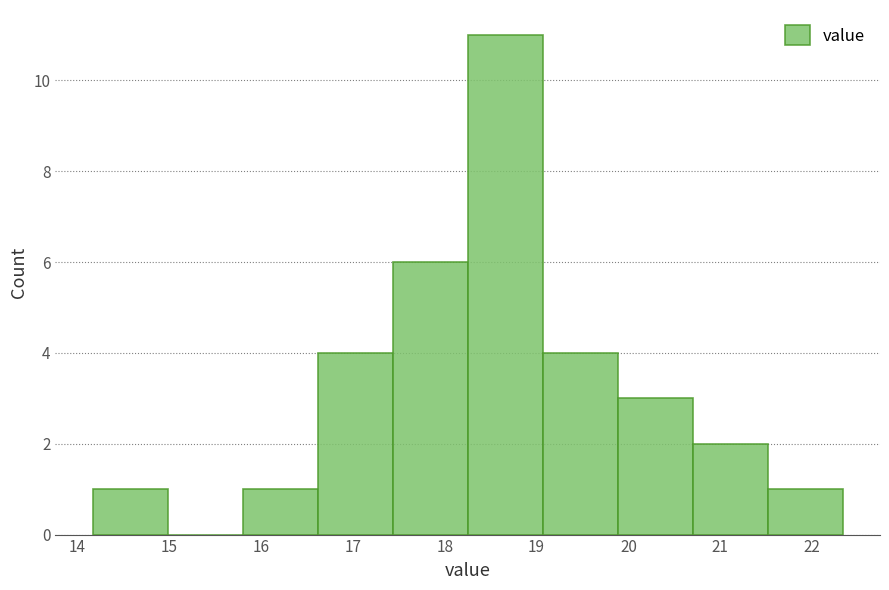

Which range on the x-axis has the tallest bar?

18.3 to 19.1